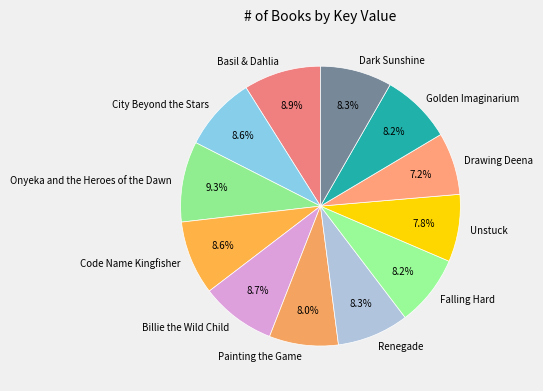

Approximately how many times larger is the value at Falling Hard compared to Painting the Game?

1.0